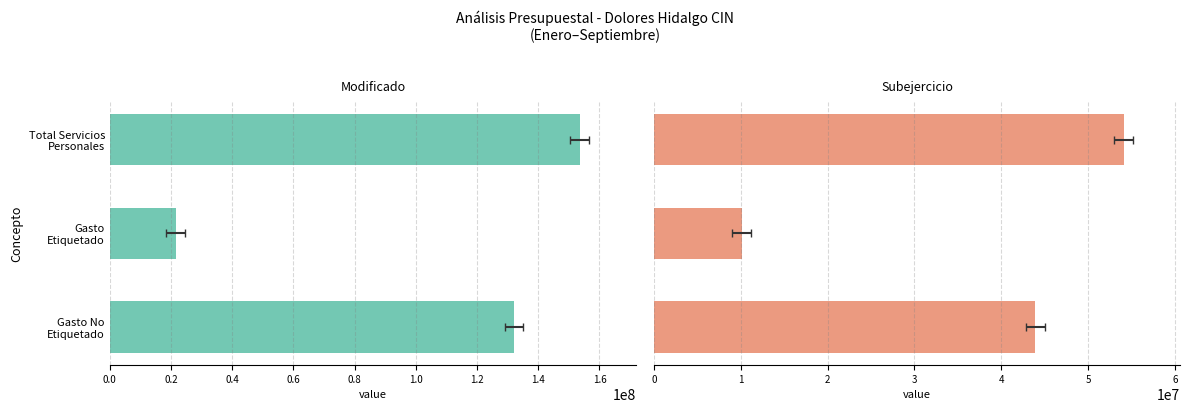

At how many categories does at least one series exceed 68746472?

2